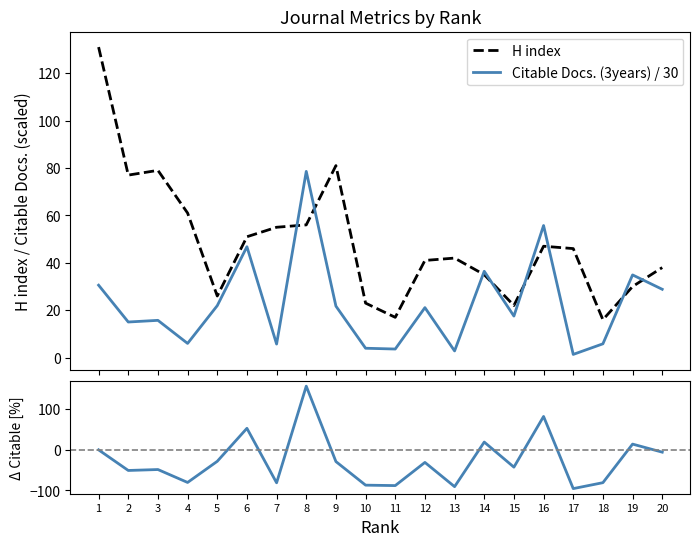

What is the maximum value for % Change Citable Docs. (3years)?

157.0